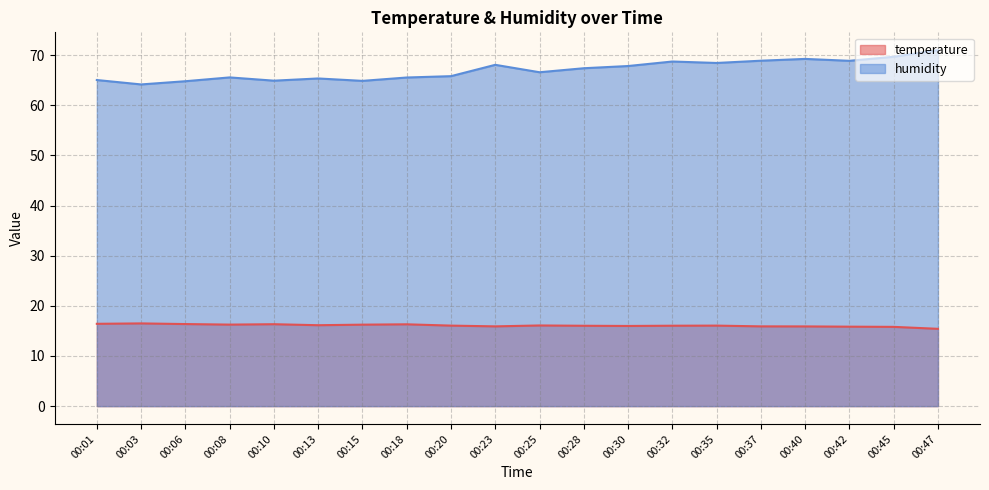

How many values in the humidity series exceed 67?

10